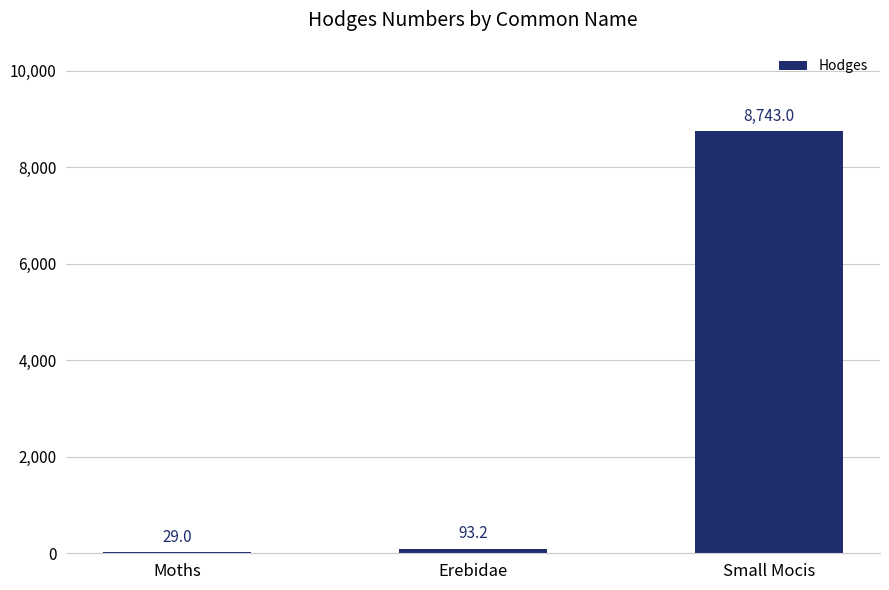

The chart shows a value of 29.0 at Moths. True or false?

True